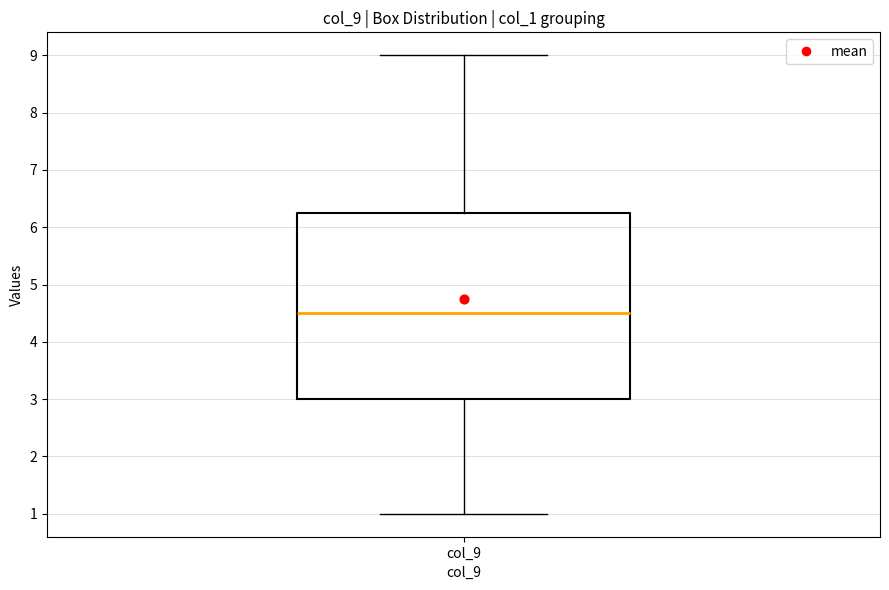

Read this box plot against the y-axis: the position of the median line, the range covered by the box, and the ends of both whiskers. The values are not printed on the chart, so give them approximately, as read against the axis.

median 4.5, box 3.0 to 6.3, whiskers 1.0 to 9.0